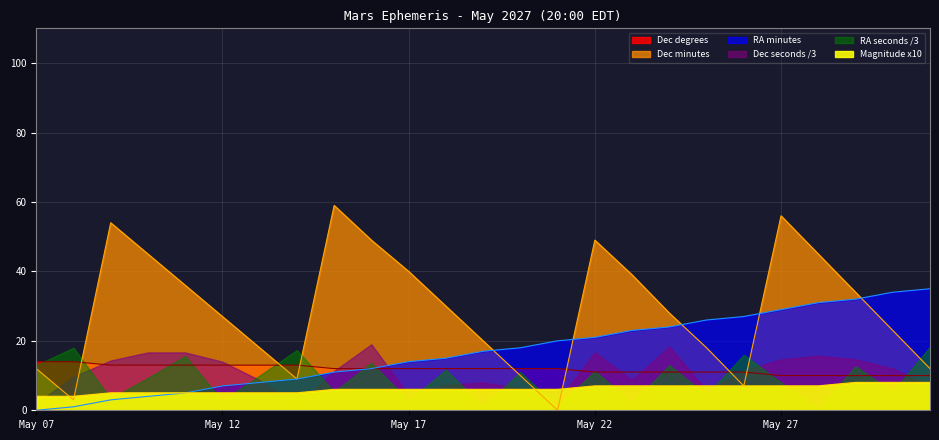

What is the difference between the RA minutes values at May 14 and May 17?

5